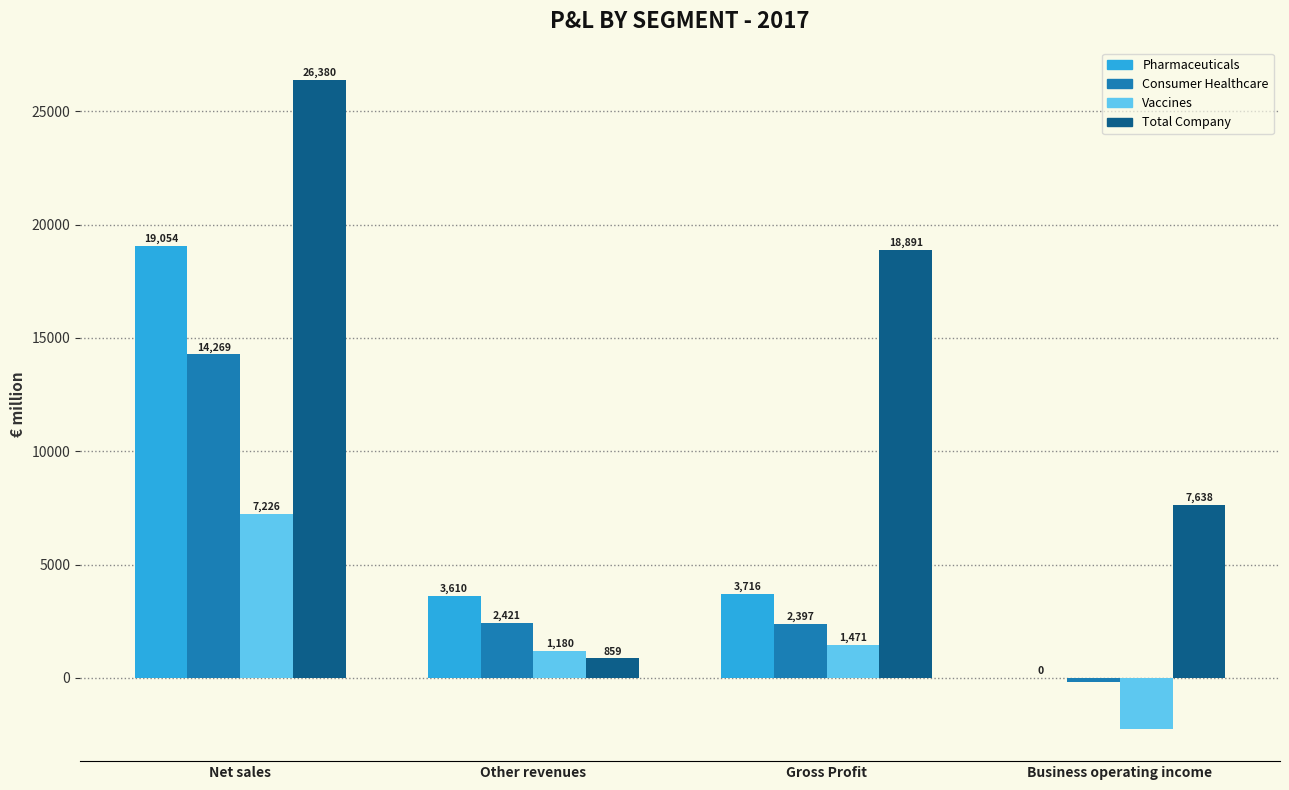

Between Net sales and Business operating income, which series saw the biggest shift?

Pharmaceuticals